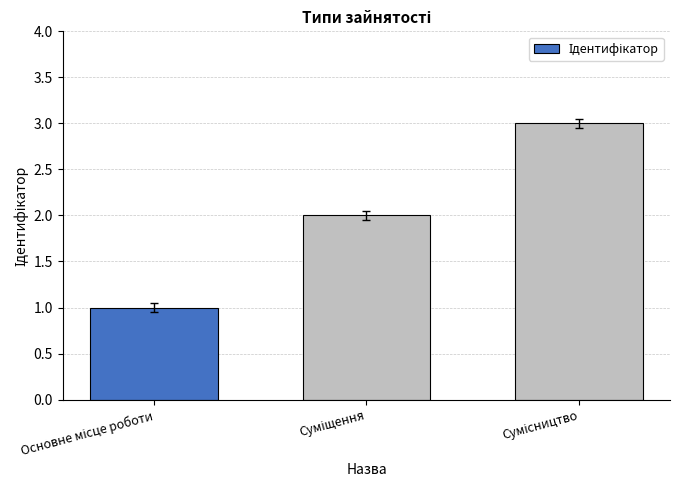

What is the sum of all values?

6